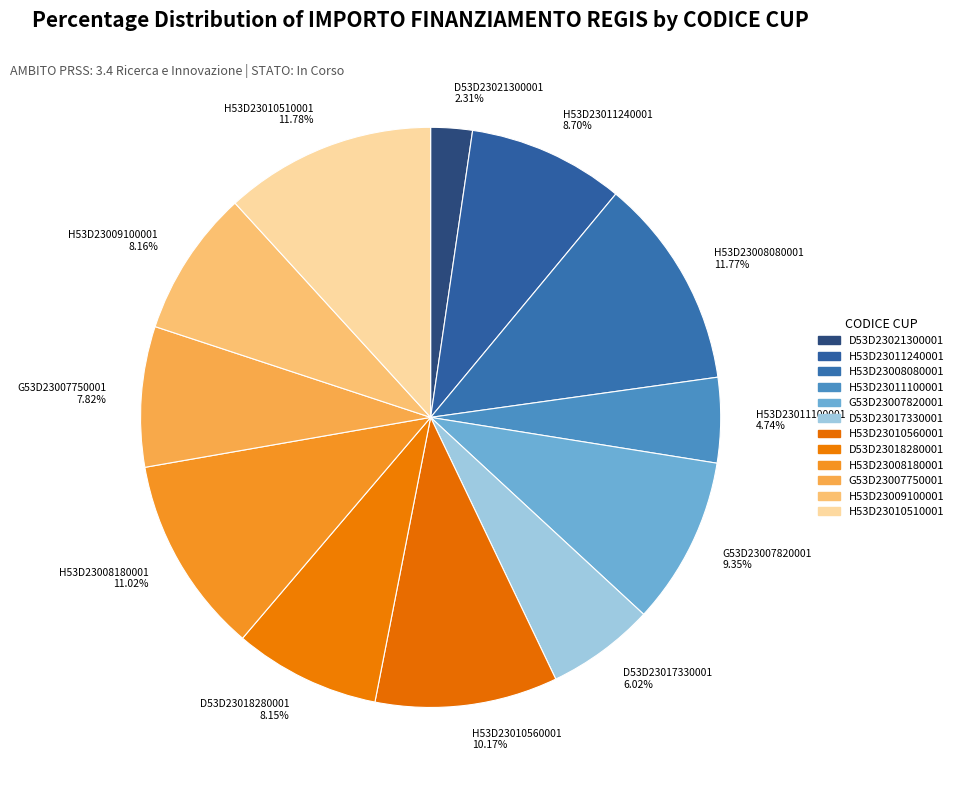

To the nearest percent, what is the difference between the largest and smallest slice percentages?

9%